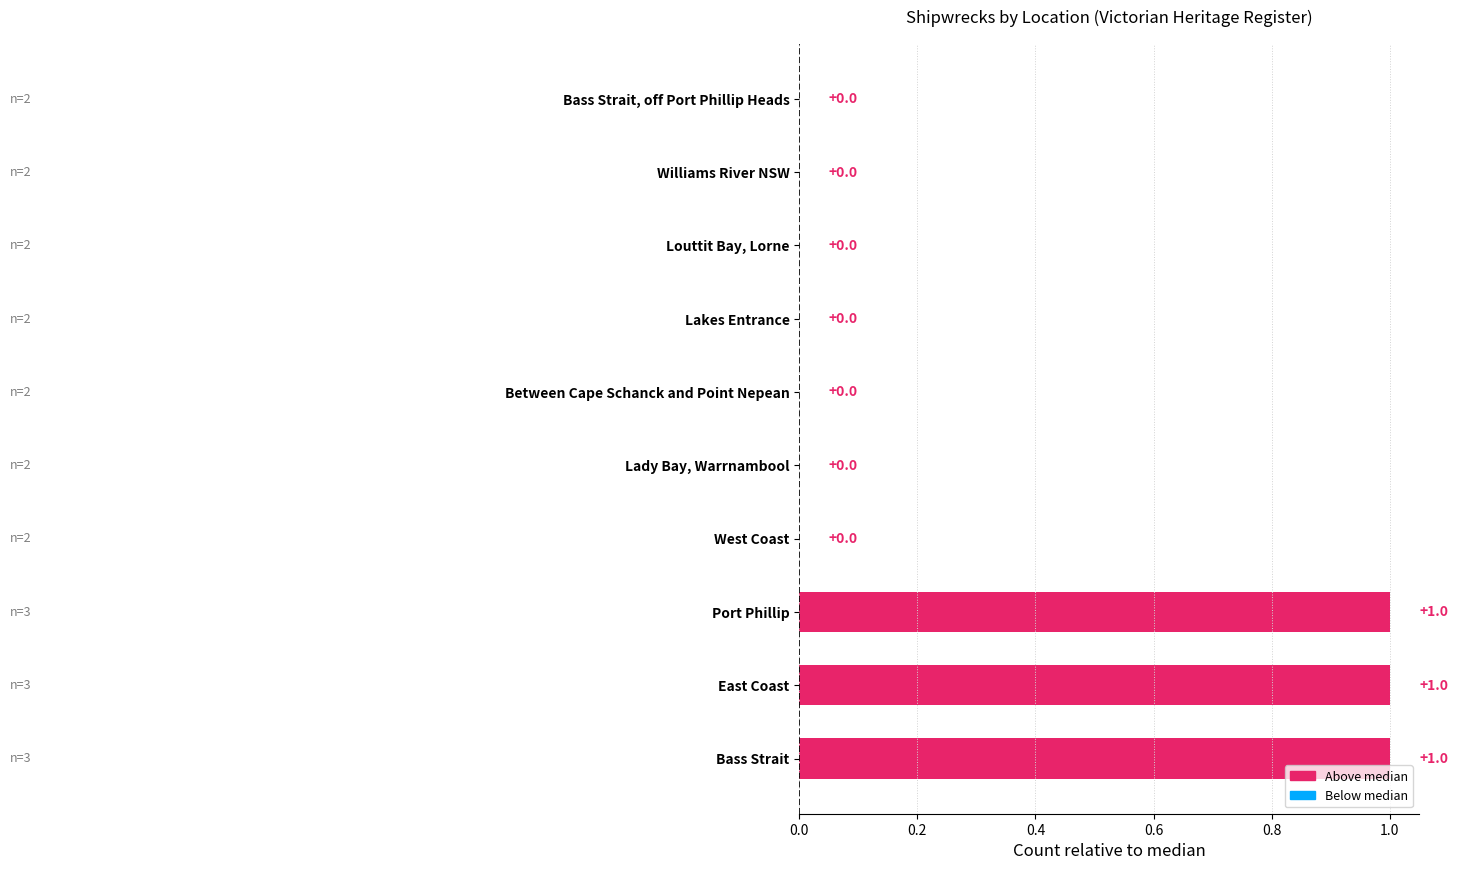

Are the bars grouped side by side (vs. stacked)?

No